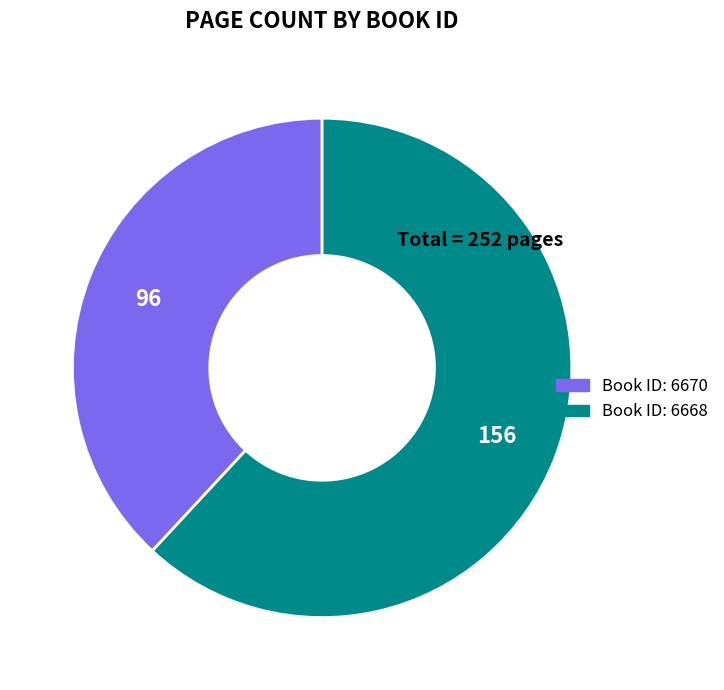

Count the number of slices in the pie.

2